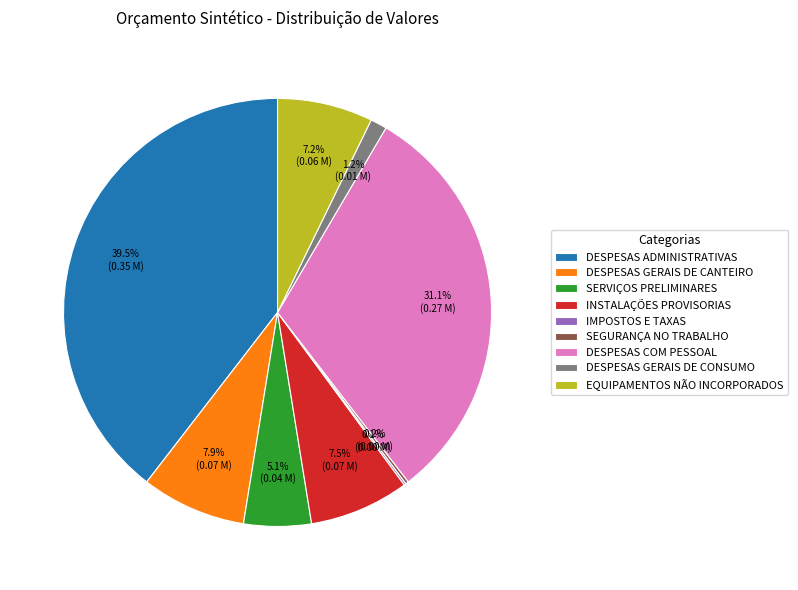

What is the largest slice in the pie chart?

DESPESAS ADMINISTRATIVAS